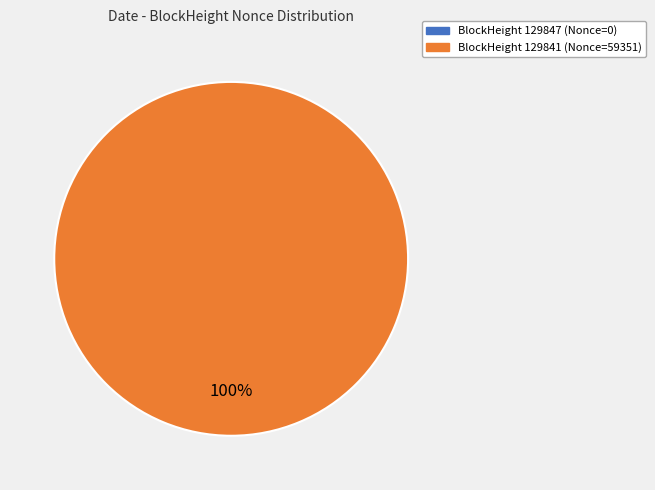

The 129847 slice represents 0% of the pie. True or false?

True